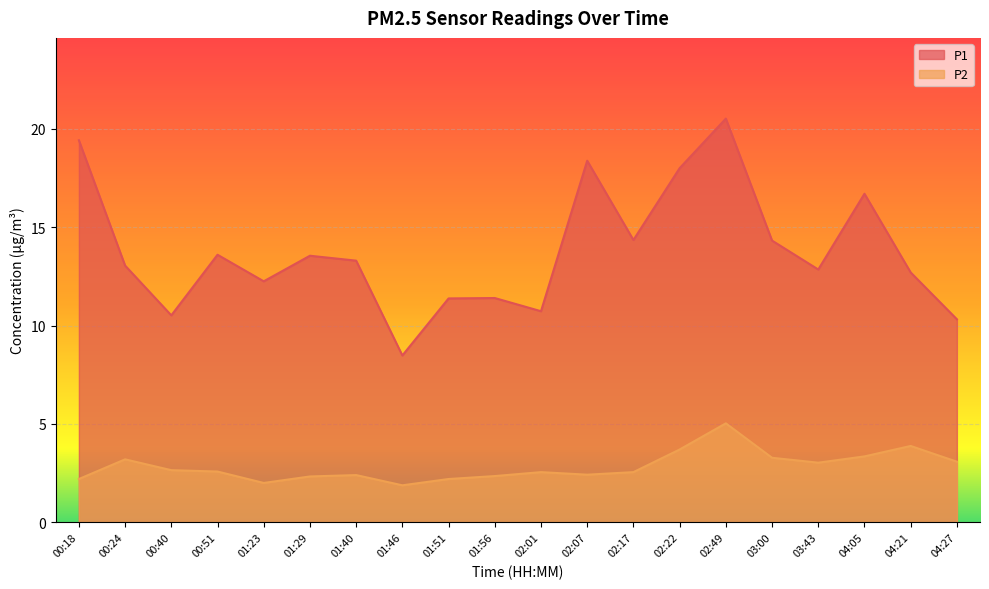

What is the minimum value shown in the chart?

1.9